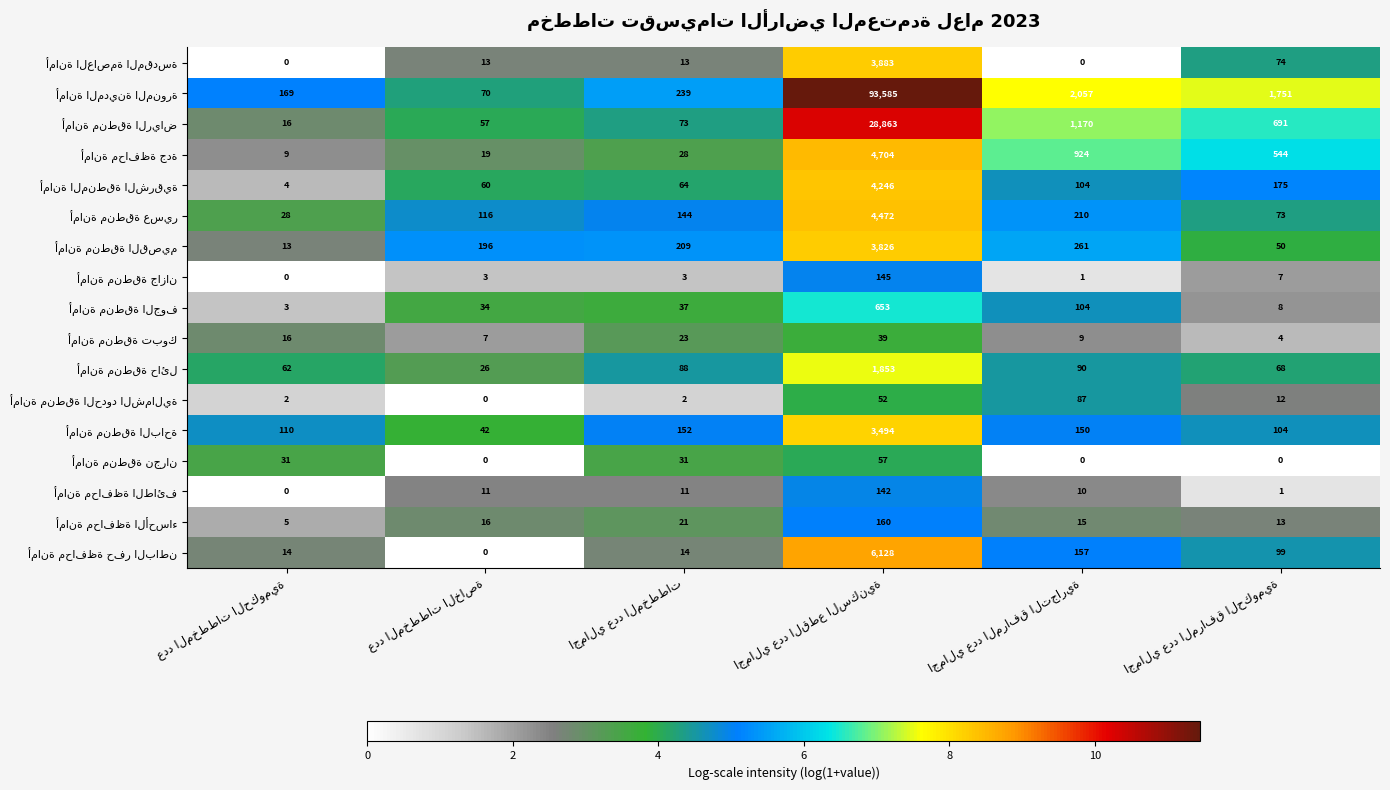

What is the greatest value displayed?

93585